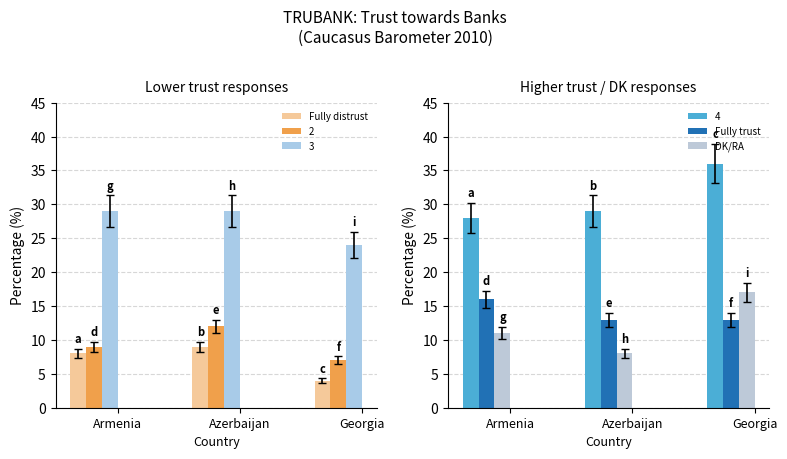

What is the total value across all series at Georgia?

34